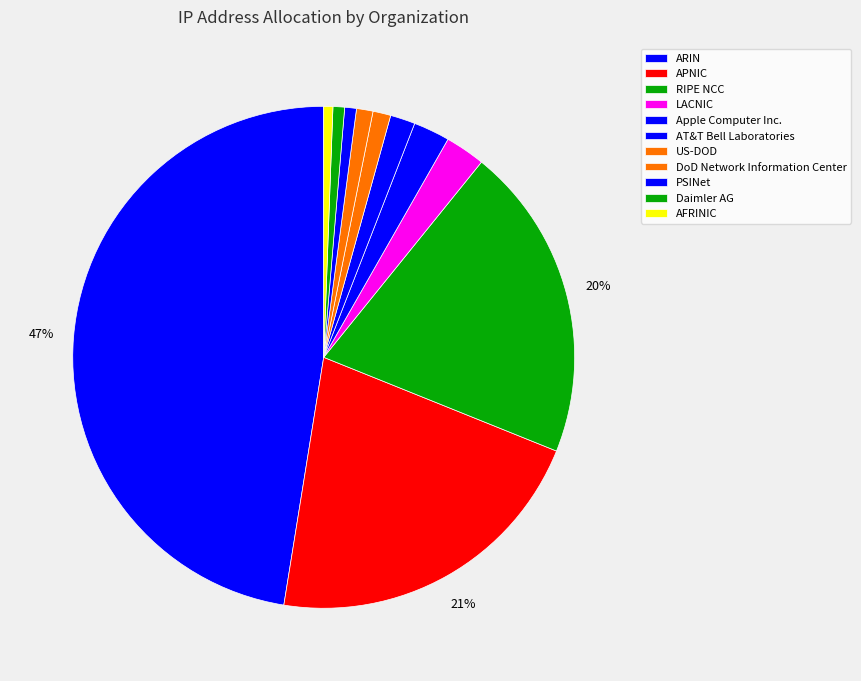

The RIPE NCC slice represents 20% of the pie. True or false?

True